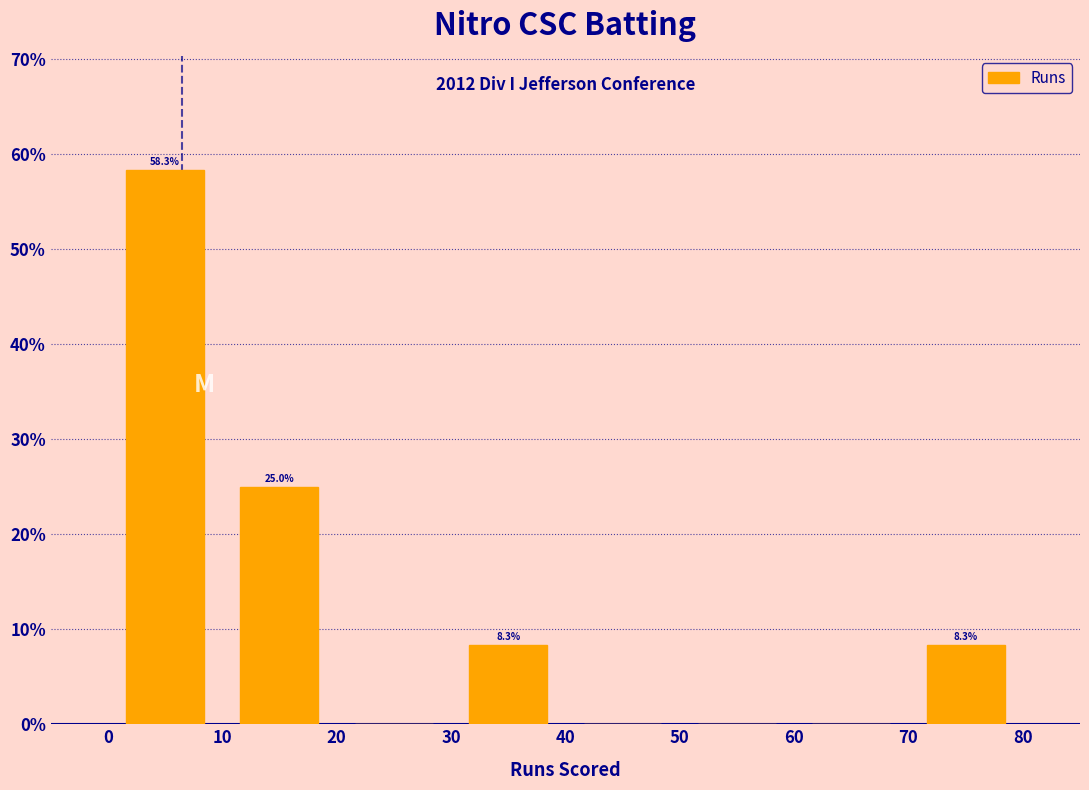

Which range on the x-axis has the tallest bar?

0 to 10